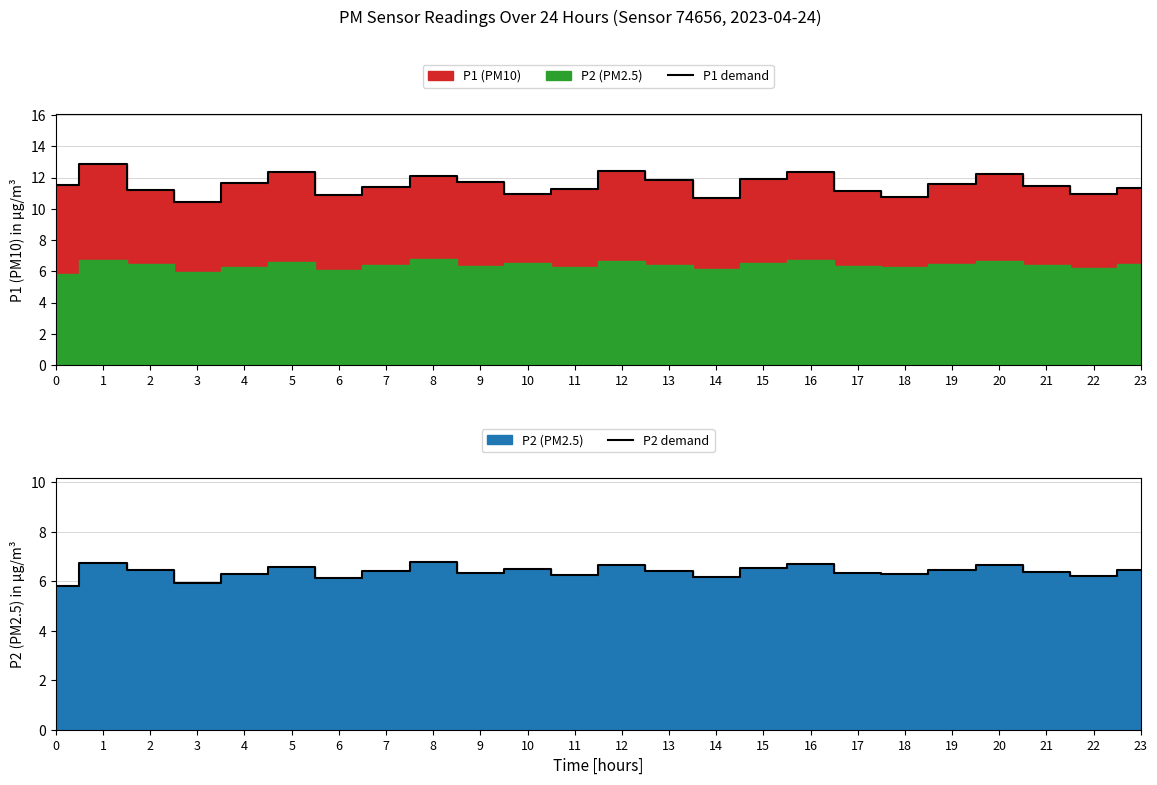

At which label does P2 demand reach its peak?

8